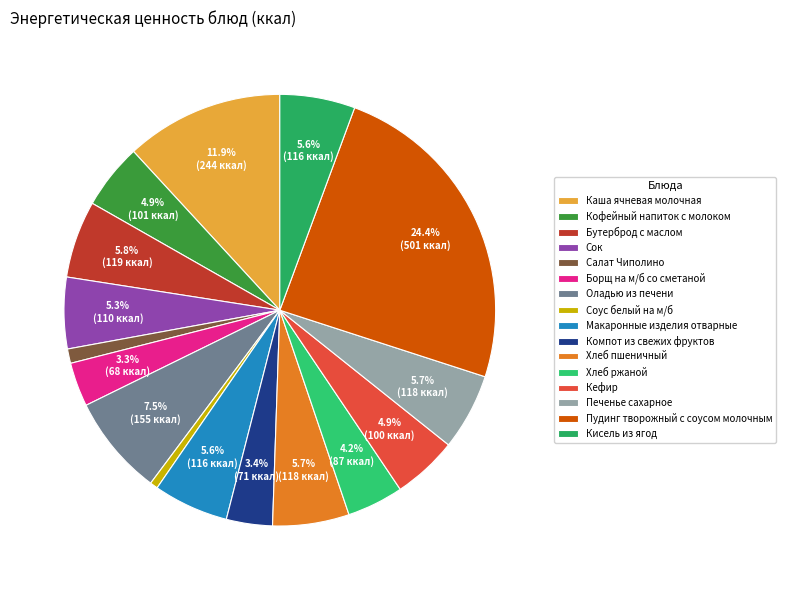

How many slices are in this pie chart?

16